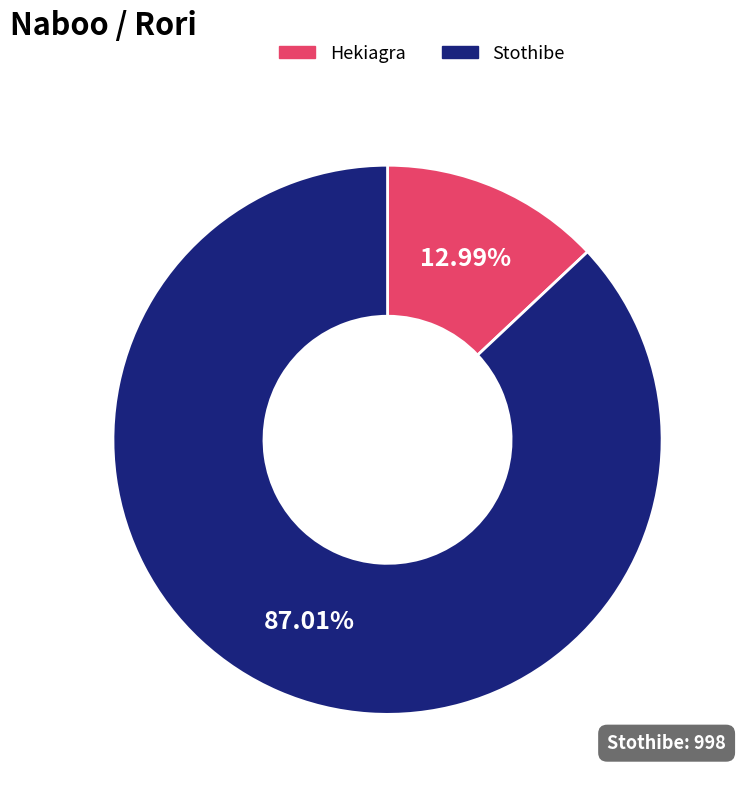

What percentage is NOT represented by Hekiagra?

87.0%